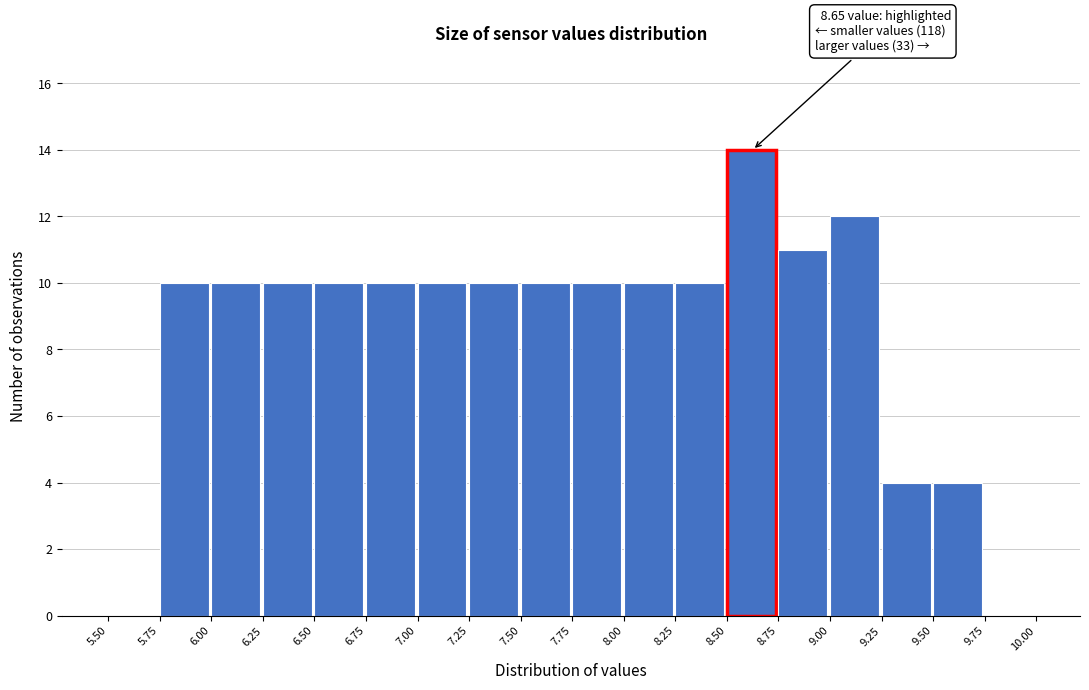

Over which range of the x-axis is the bar tallest?

8.50 to 8.75